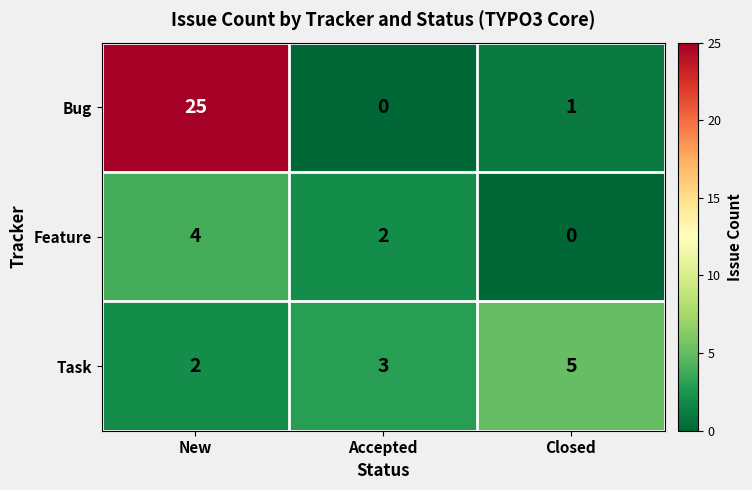

Rank the series by their maximum value, from highest to lowest.

Bug, Task, Feature